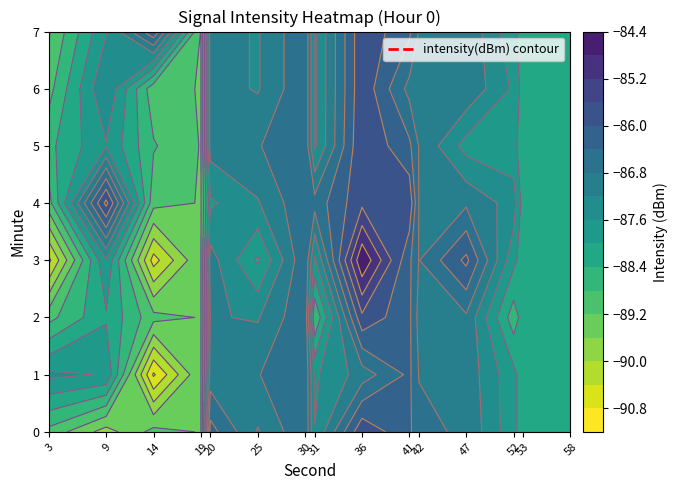

What is the spread (max minus min) of values at 47?

7